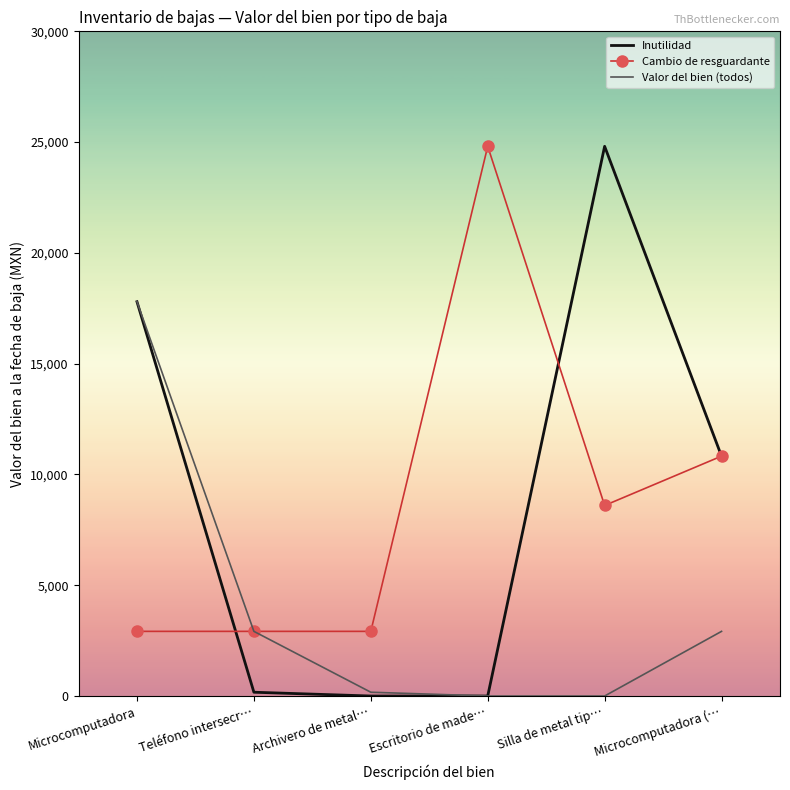

Where do Inutilidad and Cambio de resguardante first cross each other?

Microcomputadora and Teléfono intersecr…